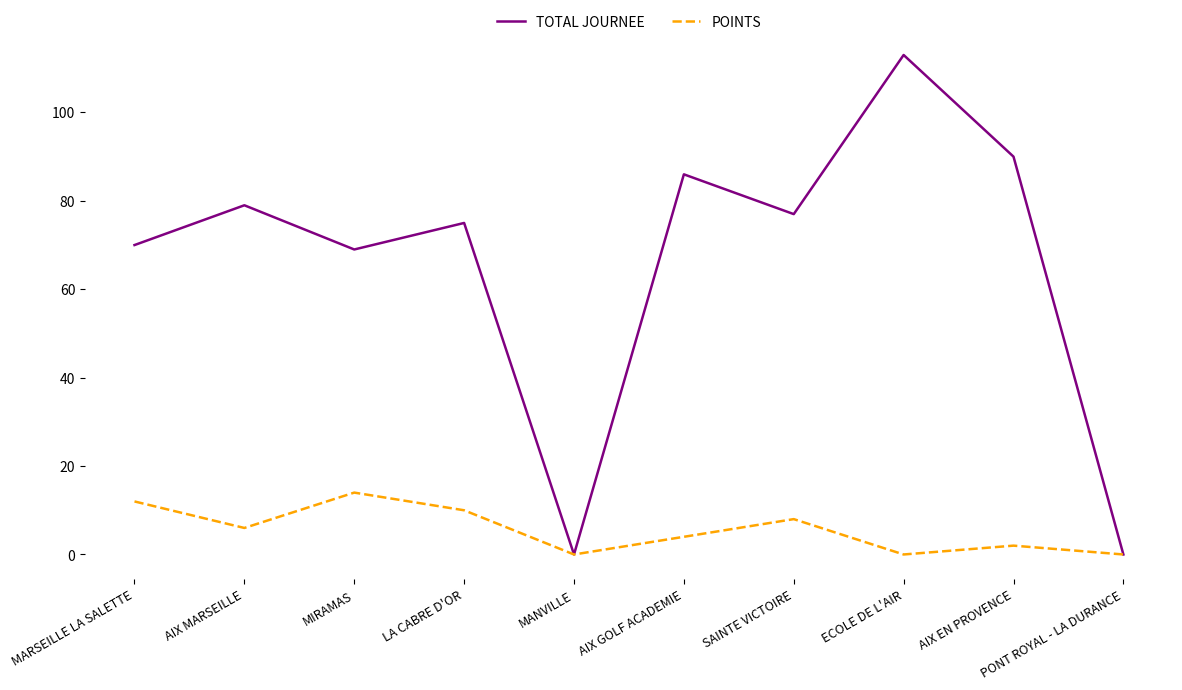

Reading left to right, list all the values displayed in this chart.

TOTAL JOURNEE: 70	79	69	75	0	86	77	113	90	0
POINTS: 12	6	14	10	0	4	8	0	2	0